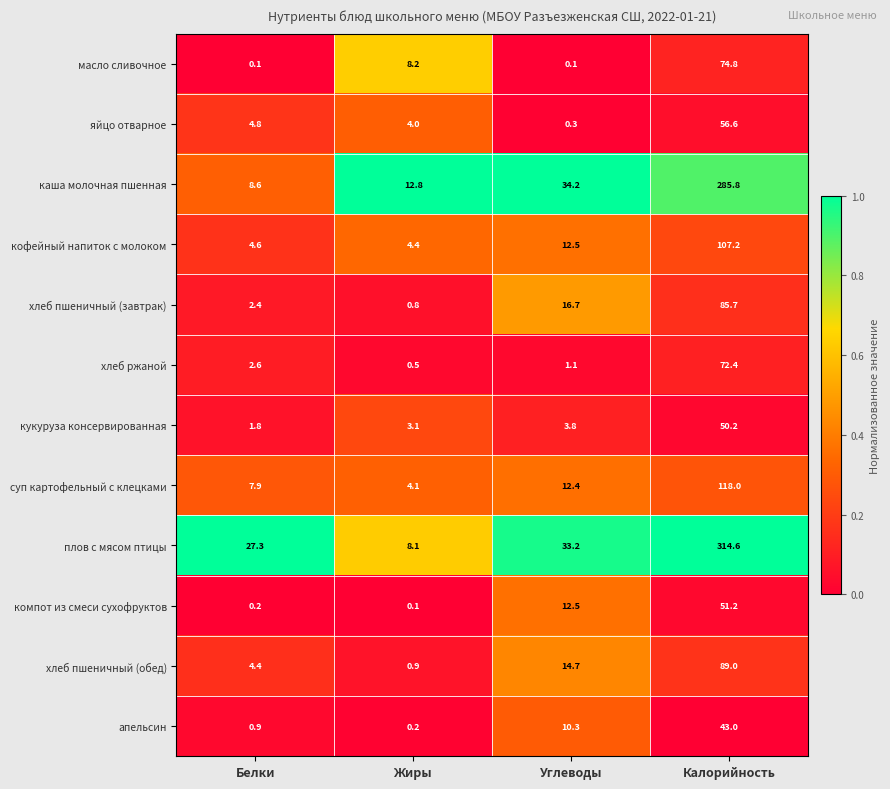

At which label does каша молочная пшенная first exceed 34?

Углеводы